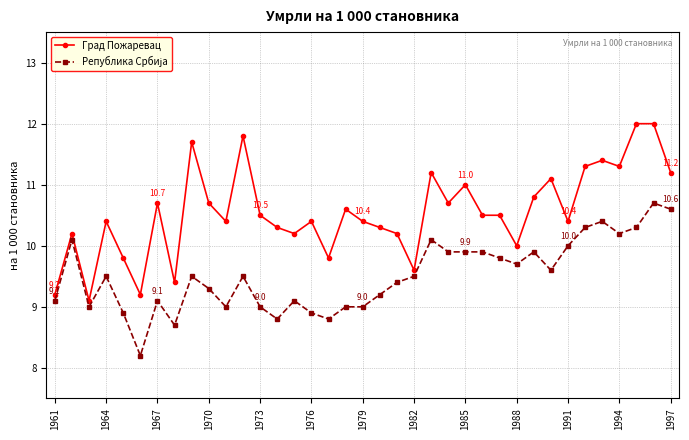

Which series has the widest spread of values?

Град Пожаревац